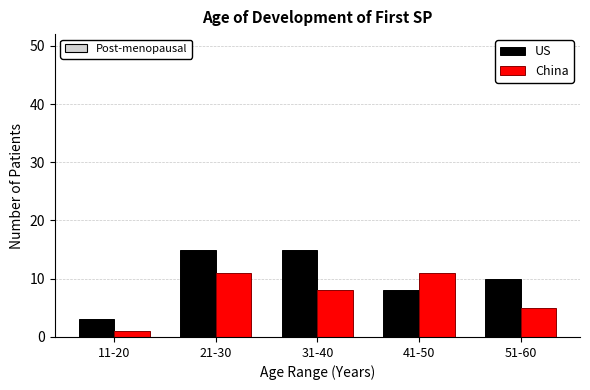

Reading left to right, transcribe all the data shown in this chart.

US: 3	15	15	8	10
China: 1	11	8	11	5